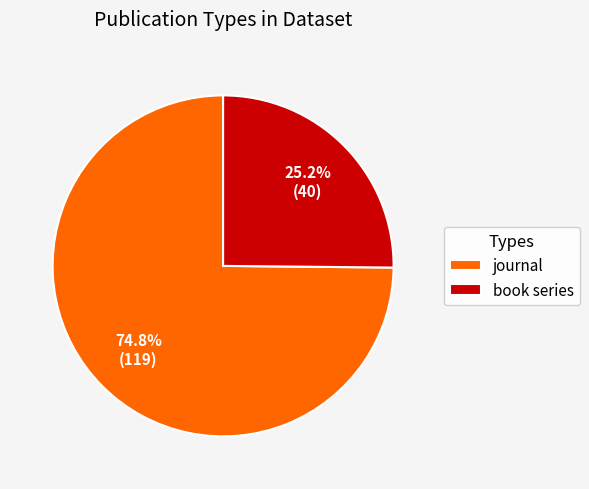

Combined, do journal and book series account for over 50%?

Yes